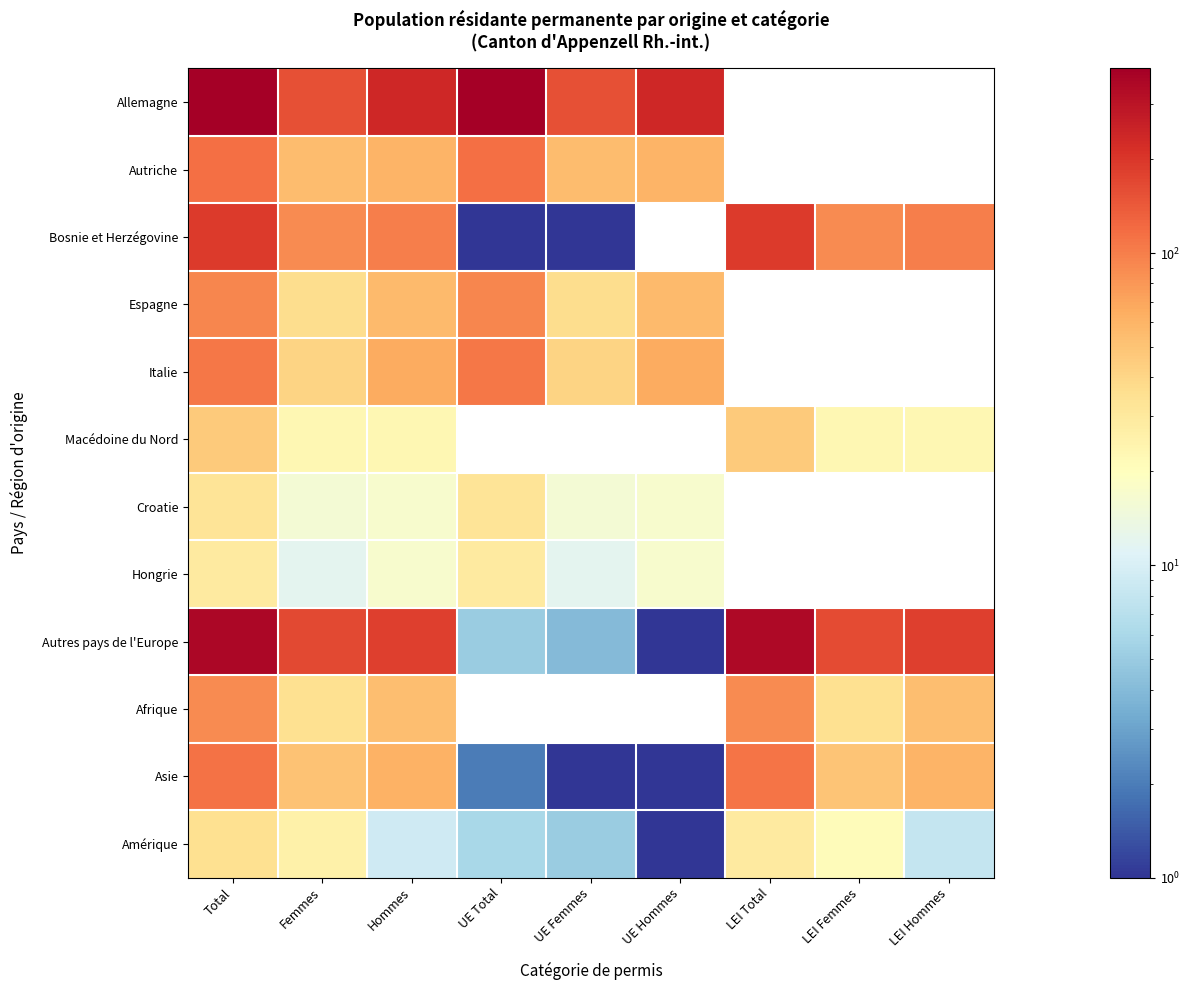

Reading left to right, transcribe all the data shown in this chart.

Allemagne: Total=391	Femmes=156	Hommes=235	UE Total=391	UE Femmes=156	UE Hommes=235	LEI Total=0	LEI Femmes=0	LEI Hommes=0
Autriche: Total=114	Femmes=54	Hommes=60	UE Total=114	UE Femmes=54	UE Hommes=60	LEI Total=0	LEI Femmes=0	LEI Hommes=0
Bosnie et Herzégovine: Total=191	Femmes=90	Hommes=101	UE Total=1	UE Femmes=1	UE Hommes=0	LEI Total=190	LEI Femmes=89	LEI Hommes=101
Espagne: Total=93	Femmes=37	Hommes=56	UE Total=93	UE Femmes=37	UE Hommes=56	LEI Total=0	LEI Femmes=0	LEI Hommes=0
Italie: Total=107	Femmes=41	Hommes=66	UE Total=107	UE Femmes=41	UE Hommes=66	LEI Total=0	LEI Femmes=0	LEI Hommes=0
Macédoine du Nord: Total=46	Femmes=23	Hommes=23	UE Total=0	UE Femmes=0	UE Hommes=0	LEI Total=46	LEI Femmes=23	LEI Hommes=23
Croatie: Total=33	Femmes=16	Hommes=17	UE Total=33	UE Femmes=16	UE Hommes=17	LEI Total=0	LEI Femmes=0	LEI Hommes=0
Hongrie: Total=29	Femmes=12	Hommes=17	UE Total=29	UE Femmes=12	UE Hommes=17	LEI Total=0	LEI Femmes=0	LEI Hommes=0
Autres pays de l'Europe: Total=350	Femmes=166	Hommes=184	UE Total=5	UE Femmes=4	UE Hommes=1	LEI Total=345	LEI Femmes=162	LEI Hommes=183
Afrique: Total=88	Femmes=35	Hommes=53	UE Total=0	UE Femmes=0	UE Hommes=0	LEI Total=88	LEI Femmes=35	LEI Hommes=53
Asie: Total=112	Femmes=51	Hommes=61	UE Total=2	UE Femmes=1	UE Hommes=1	LEI Total=110	LEI Femmes=50	LEI Hommes=60
Amérique: Total=35	Femmes=26	Hommes=9	UE Total=6	UE Femmes=5	UE Hommes=1	LEI Total=29	LEI Femmes=21	LEI Hommes=8